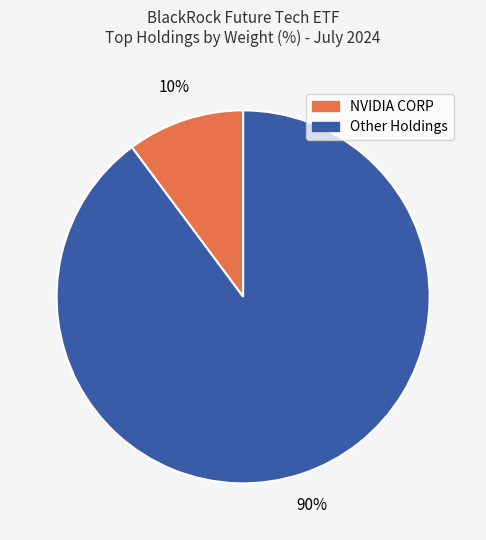

Is there a majority slice in this chart?

Yes